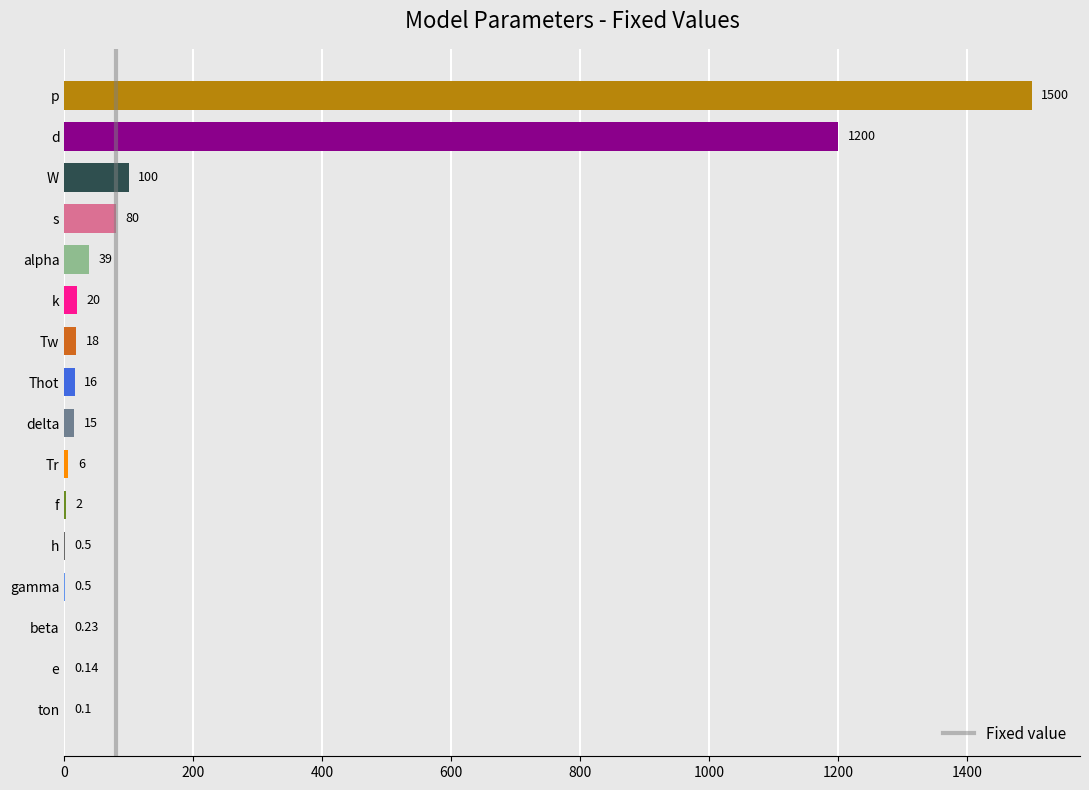

What is the sum of the values at d and f?

1202.0